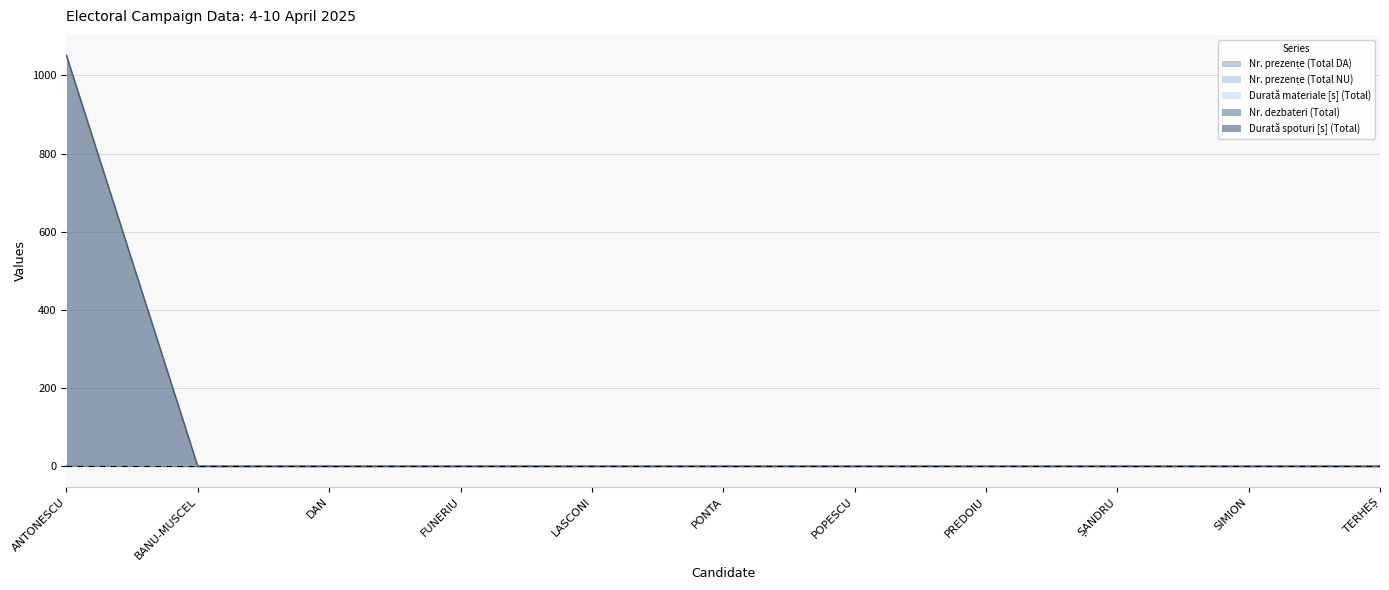

Reading left to right, list all the values displayed in this chart.

Nr. prezențe (Total DA): ANTONESCU GEORGE-CRIN-LAURENȚIU=0	BANU-MUSCEL JOHN-ION=0	DAN NICUȘOR-DANIEL=0	FUNERIU PETRU-DANIEL=0	LASCONI ELENA-VALERICA=0	PONTA VICTOR-VIOREL=0	POPESCU SEBASTIAN-CONSTANTIN=0	PREDOIU SILVIU=0	ȘANDRU MARCELA-LAVINIA=0	SIMION GEORGE-NICOLAE=0	TERHEȘ CRISTIAN-VASILE=0
Nr. prezențe (Total NU): ANTONESCU GEORGE-CRIN-LAURENȚIU=0	BANU-MUSCEL JOHN-ION=0	DAN NICUȘOR-DANIEL=0	FUNERIU PETRU-DANIEL=0	LASCONI ELENA-VALERICA=0	PONTA VICTOR-VIOREL=0	POPESCU SEBASTIAN-CONSTANTIN=0	PREDOIU SILVIU=0	ȘANDRU MARCELA-LAVINIA=0	SIMION GEORGE-NICOLAE=0	TERHEȘ CRISTIAN-VASILE=0
Durată materiale [s] (Total): ANTONESCU GEORGE-CRIN-LAURENȚIU=0	BANU-MUSCEL JOHN-ION=0	DAN NICUȘOR-DANIEL=0	FUNERIU PETRU-DANIEL=0	LASCONI ELENA-VALERICA=0	PONTA VICTOR-VIOREL=0	POPESCU SEBASTIAN-CONSTANTIN=0	PREDOIU SILVIU=0	ȘANDRU MARCELA-LAVINIA=0	SIMION GEORGE-NICOLAE=0	TERHEȘ CRISTIAN-VASILE=0
Nr. dezbateri (Total): ANTONESCU GEORGE-CRIN-LAURENȚIU=1	BANU-MUSCEL JOHN-ION=0	DAN NICUȘOR-DANIEL=0	FUNERIU PETRU-DANIEL=0	LASCONI ELENA-VALERICA=0	PONTA VICTOR-VIOREL=0	POPESCU SEBASTIAN-CONSTANTIN=0	PREDOIU SILVIU=0	ȘANDRU MARCELA-LAVINIA=0	SIMION GEORGE-NICOLAE=0	TERHEȘ CRISTIAN-VASILE=0
Durată spoturi [s] (Total): ANTONESCU GEORGE-CRIN-LAURENȚIU=1050	BANU-MUSCEL JOHN-ION=0	DAN NICUȘOR-DANIEL=0	FUNERIU PETRU-DANIEL=0	LASCONI ELENA-VALERICA=0	PONTA VICTOR-VIOREL=0	POPESCU SEBASTIAN-CONSTANTIN=0	PREDOIU SILVIU=0	ȘANDRU MARCELA-LAVINIA=0	SIMION GEORGE-NICOLAE=0	TERHEȘ CRISTIAN-VASILE=0